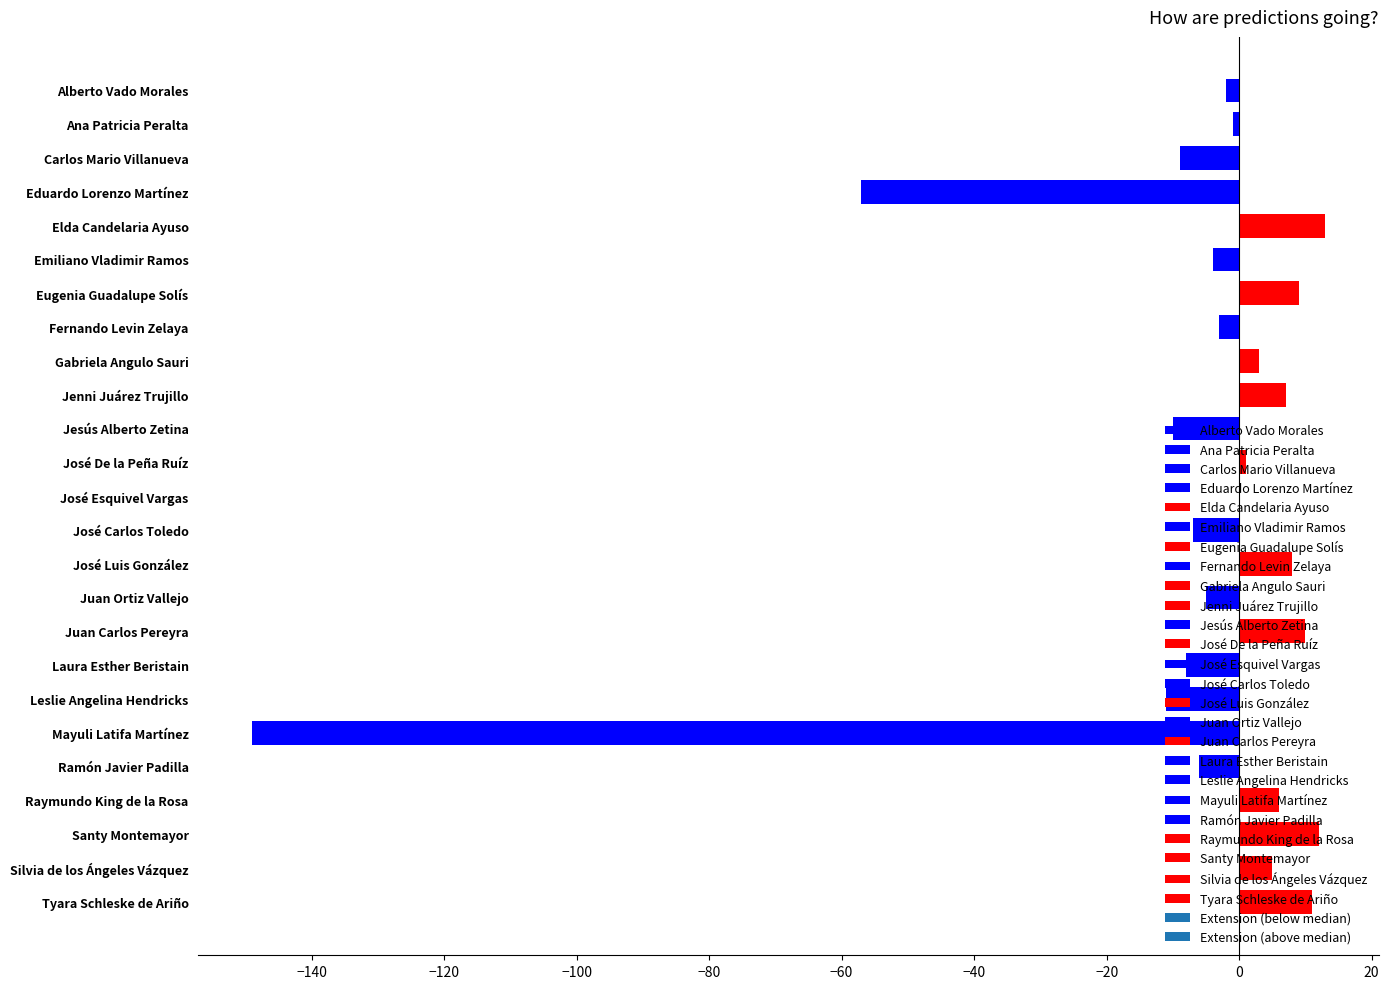

Which has a higher value, Elda Candelaria Ayuso or Juan Ortiz Vallejo?

Elda Candelaria Ayuso